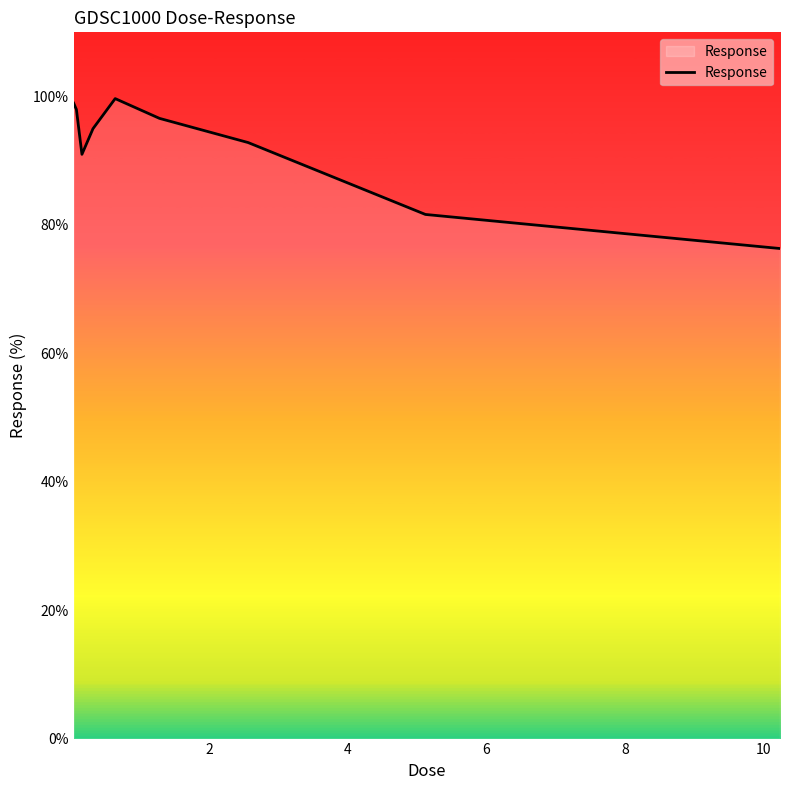

What is the difference between the maximum and minimum values?

23.3